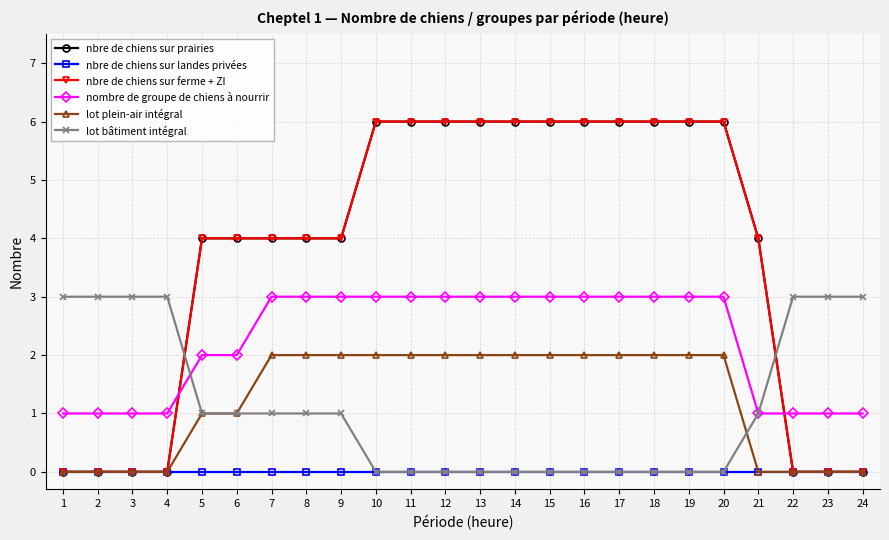

Rank the series at 5 from highest to lowest value.

nbre de chiens sur prairies, nbre de chiens sur ferme + ZI, nombre de groupe de chiens à nourrir, lot plein-air intégral, lot bâtiment intégral, nbre de chiens sur landes privées